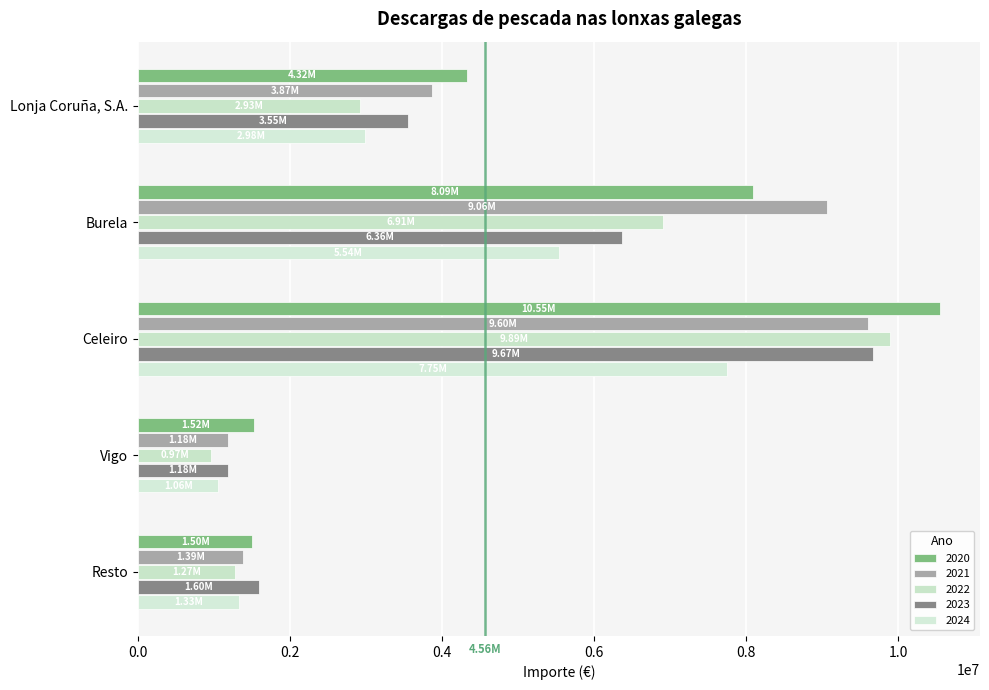

Count the number of data series in this chart.

5